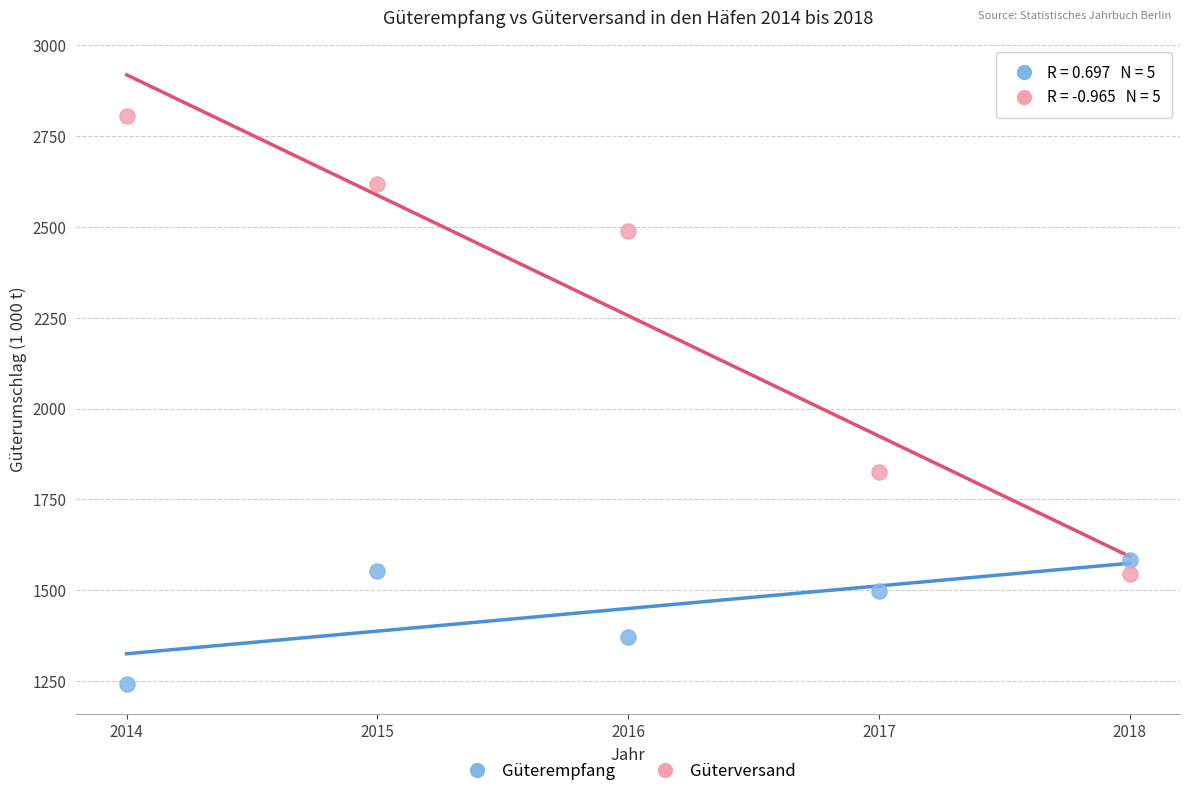

In the Güterempfang series, what Y value is closest to 1413?

1371